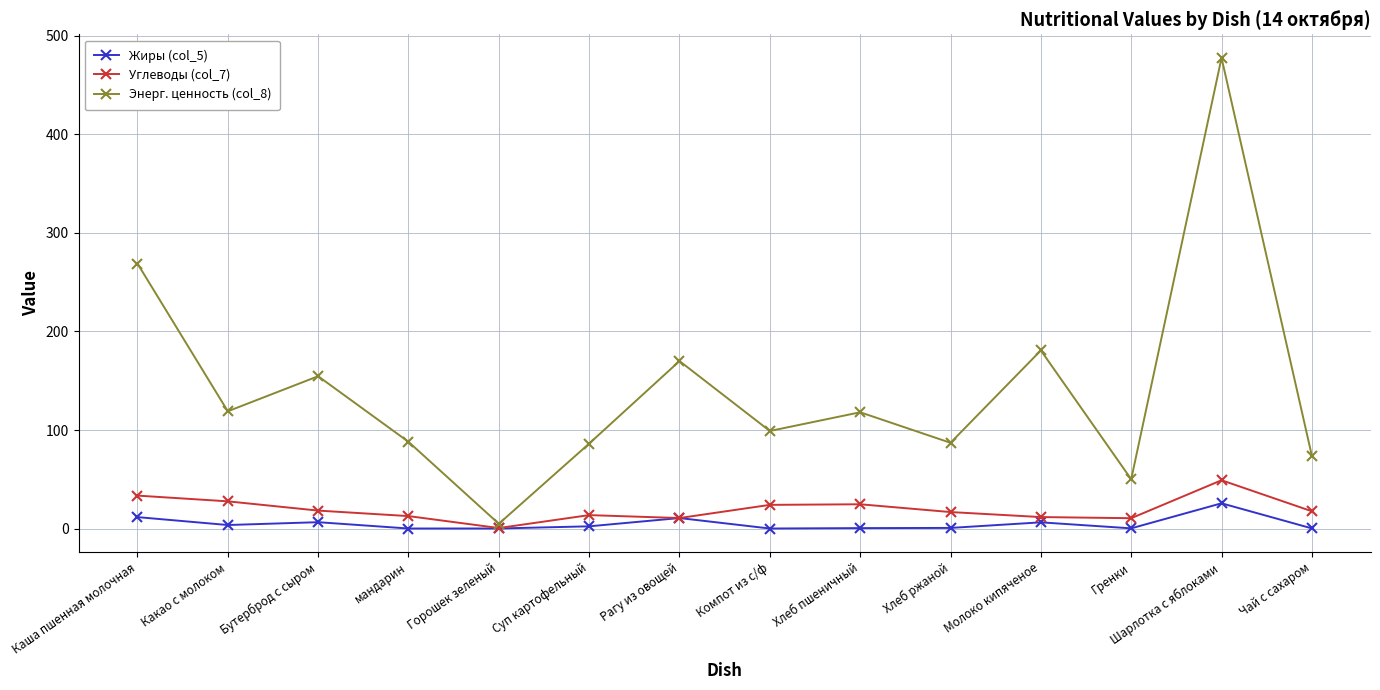

What is the label of the 11th point from the right?

мандарин